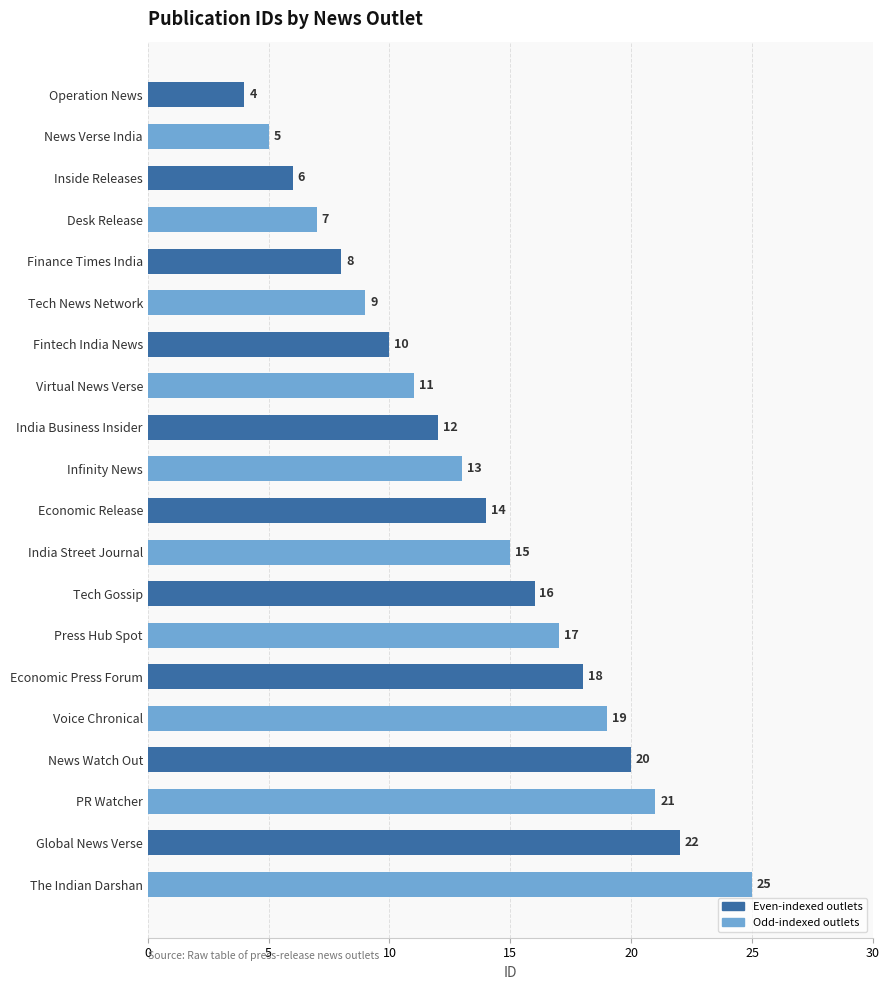

The chart shows a value of 22 at Global News Verse. True or false?

True